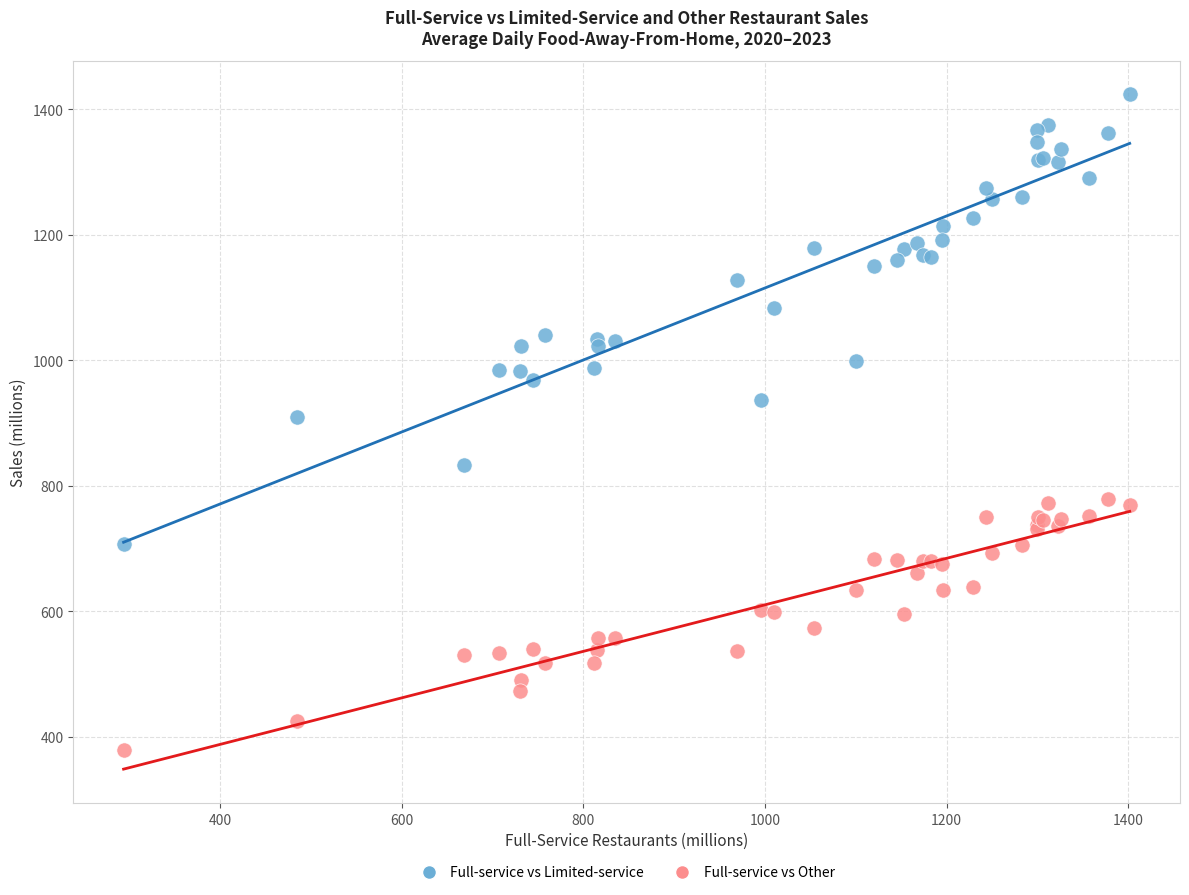

Which series reaches the maximum Y coordinate?

Full-service vs Limited-service